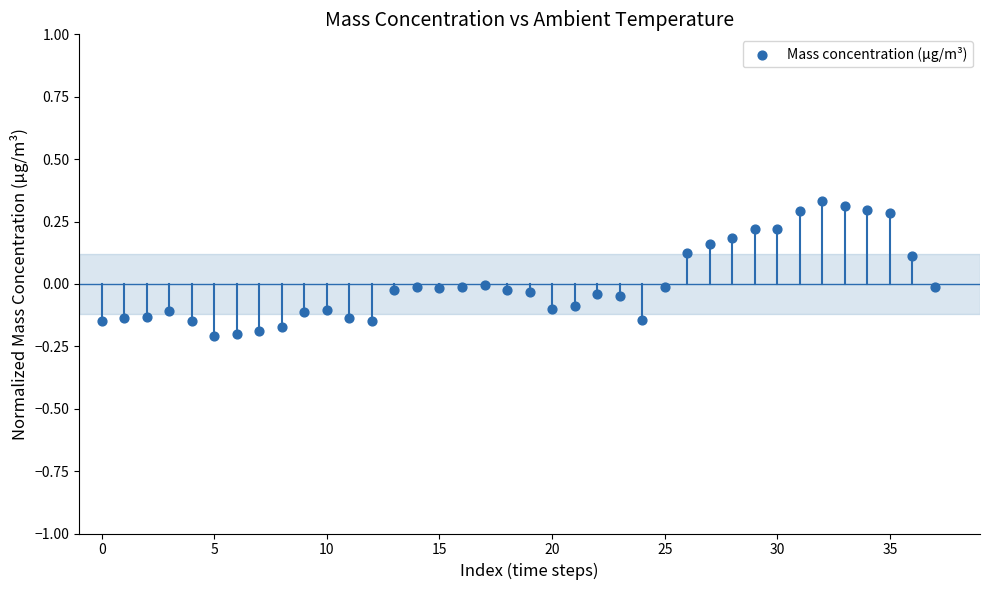

What is the range of Y values (max minus min)?

0.5